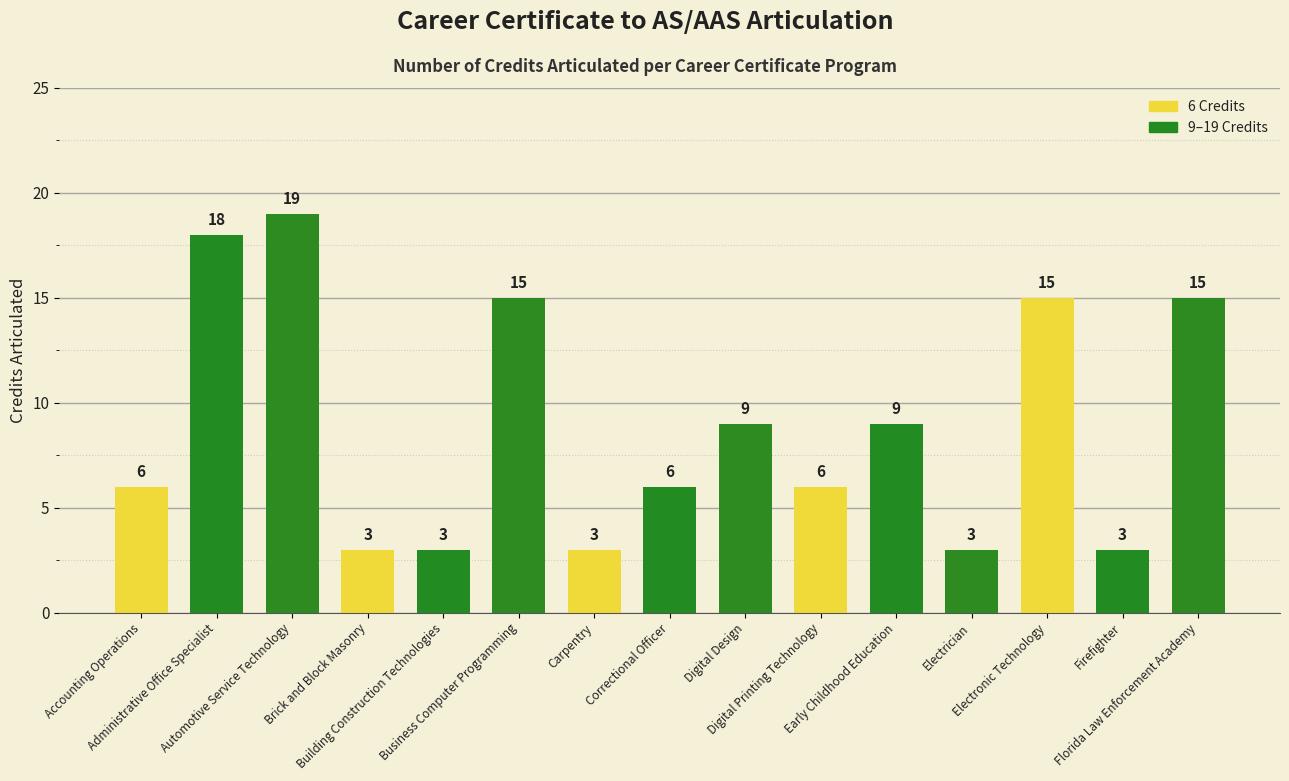

What is the label of the 12th bar from the right?

Brick and Block Masonry